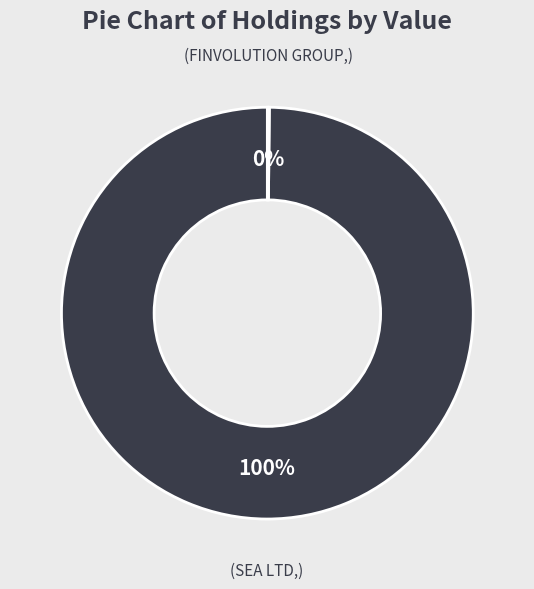

To the nearest percent, what is the difference between the largest and smallest slice percentages?

100%